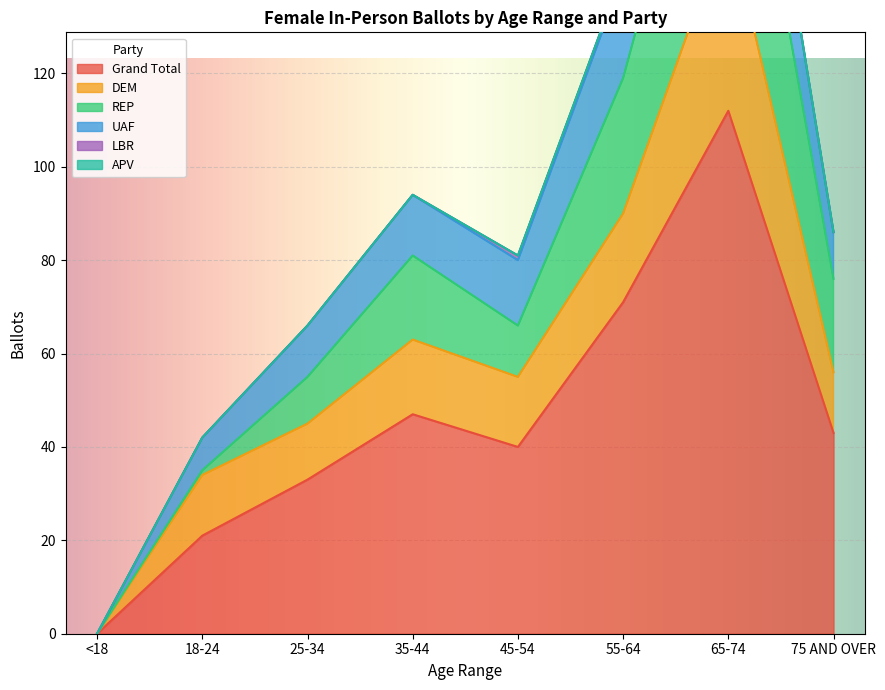

What is the label of the 8th point from the left?

75 AND OVER